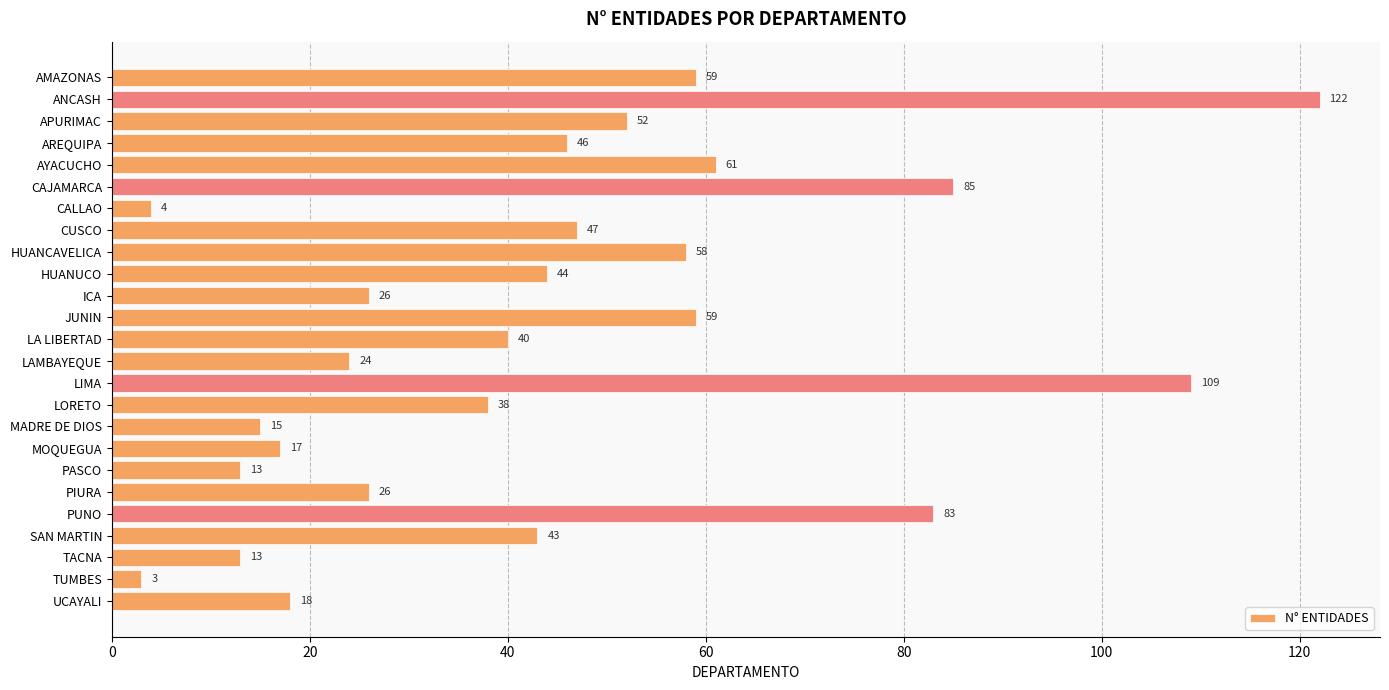

What is the average value?

44